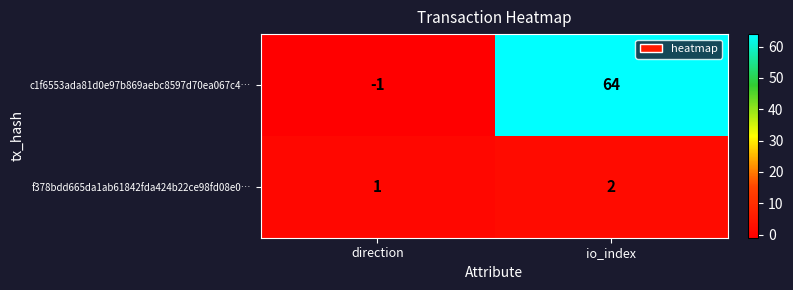

Reading left to right, transcribe all the data shown in this chart.

c1f6553ada81d0e97b869aebc8597d70ea067c4…: -1	64
f378bdd665da1ab61842fda424b22ce98fd08e0…: 1	2